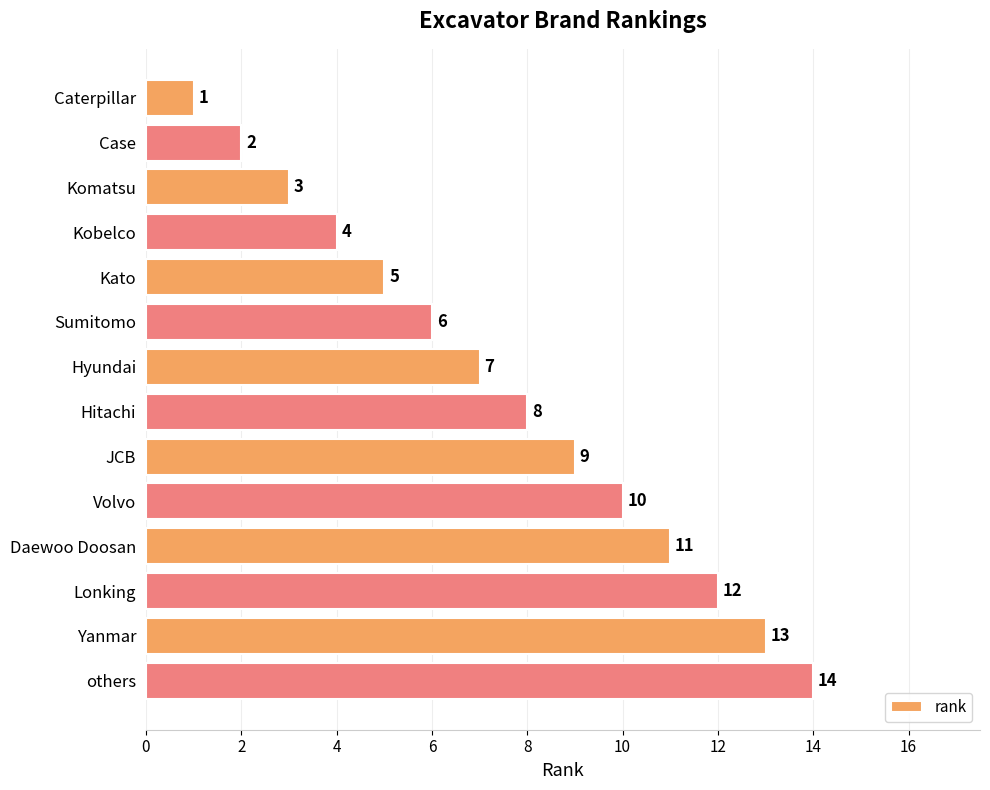

What is the difference between the maximum and minimum values?

13